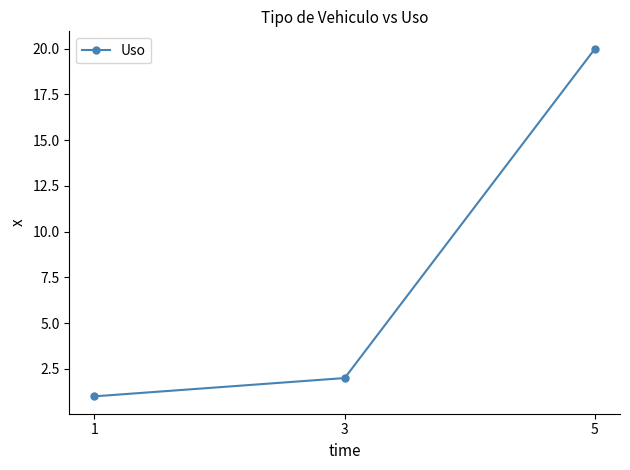

Reading right to left, what are all the values shown in this chart?

5=20	3=2	1=1